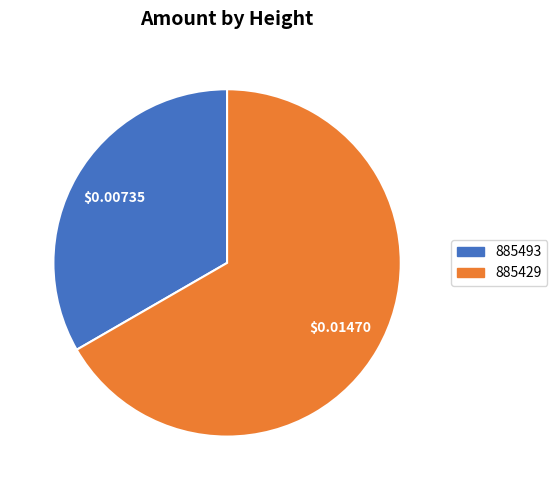

Rank the categories by value from highest to lowest.

885429, 885493